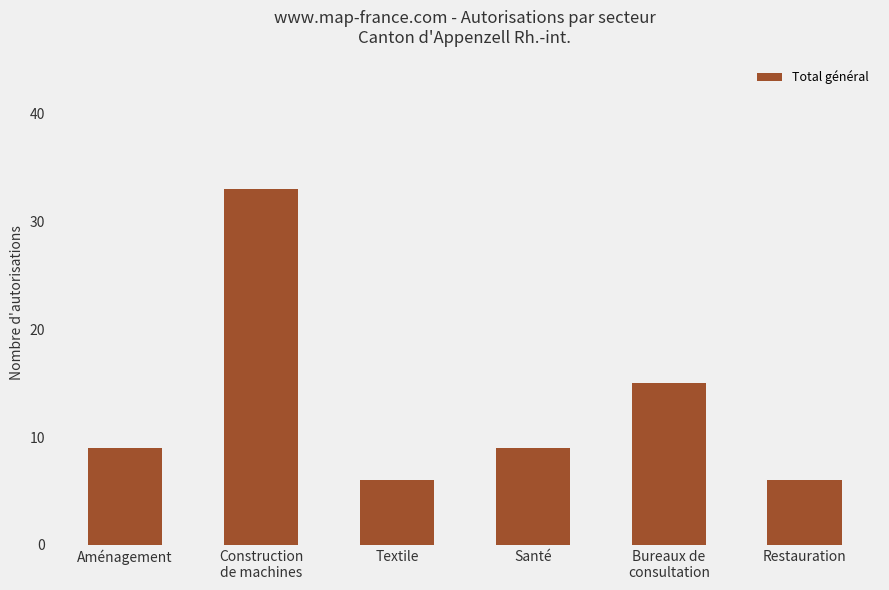

How many series are shown in this chart?

1